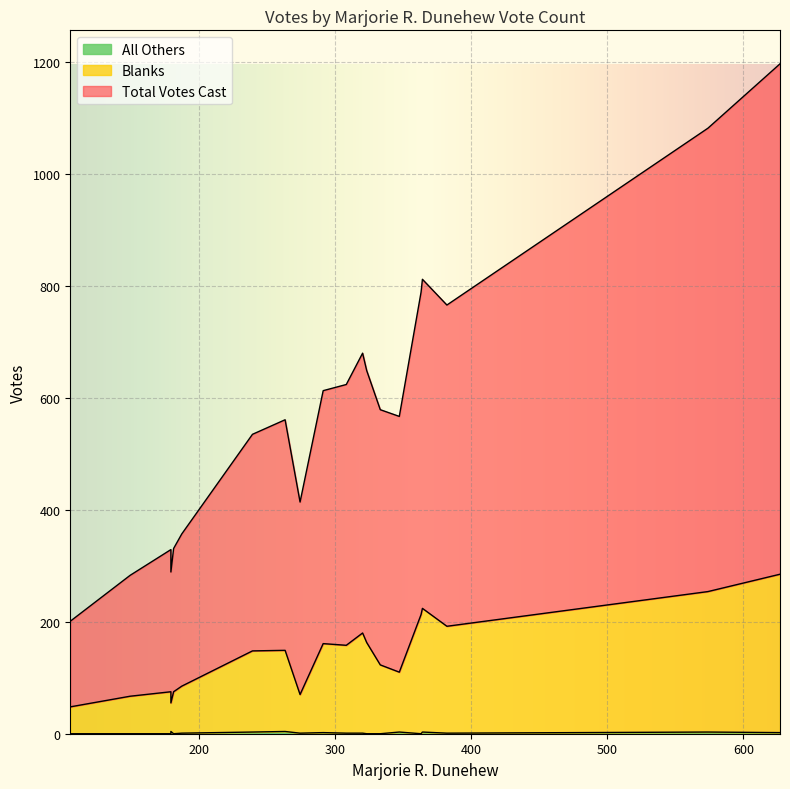

True or false: Total Votes Cast has a value of 265 at 11.

False